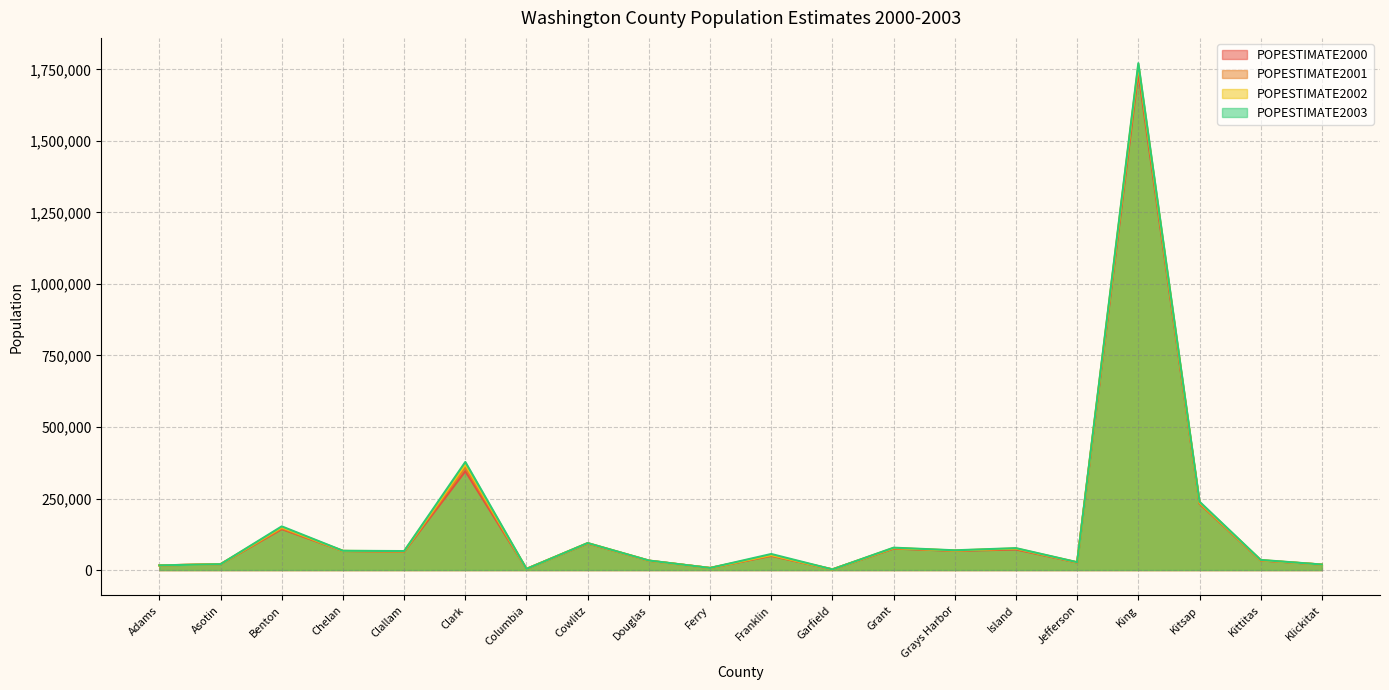

True or false: POPESTIMATE2000 and POPESTIMATE2001 cross at least once.

True